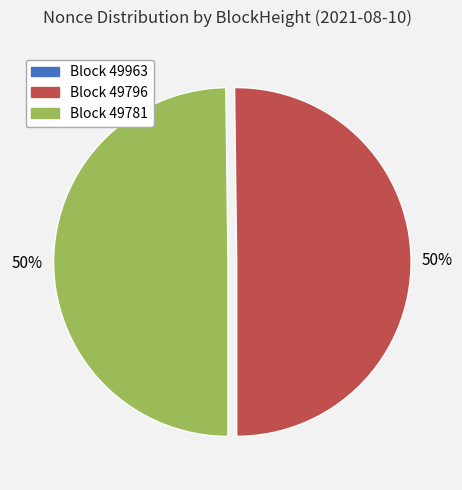

To the nearest percent, what is the average slice percentage?

33%